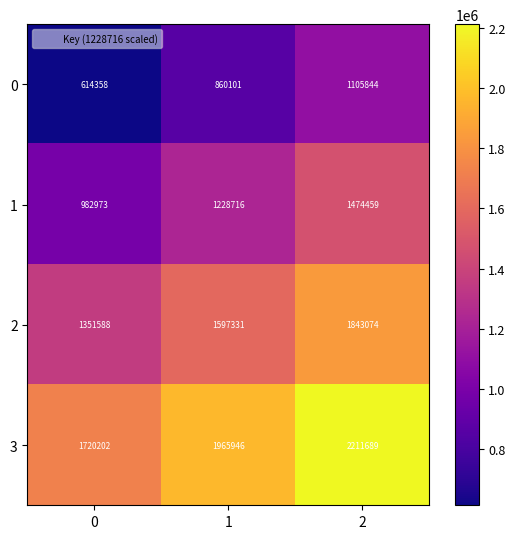

How many distinct data groups are displayed?

4